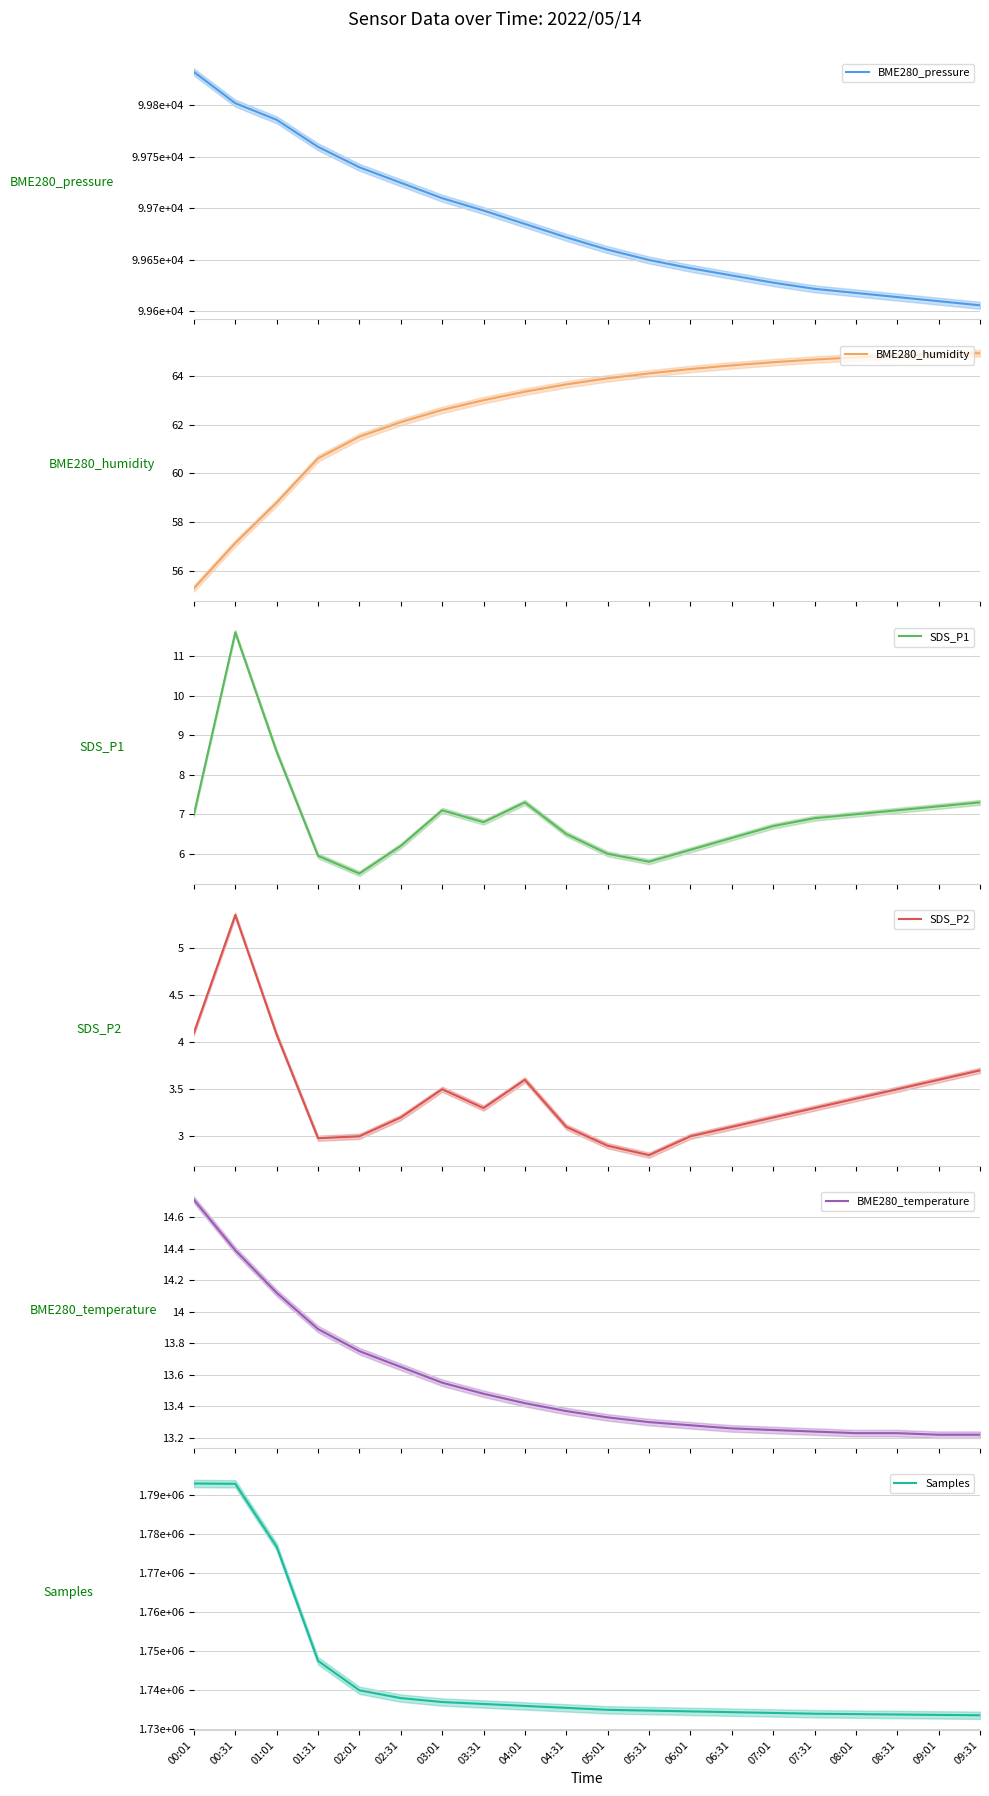

What are all the series names shown in the legend?

BME280_pressure, BME280_humidity, SDS_P1, SDS_P2, BME280_temperature, Samples